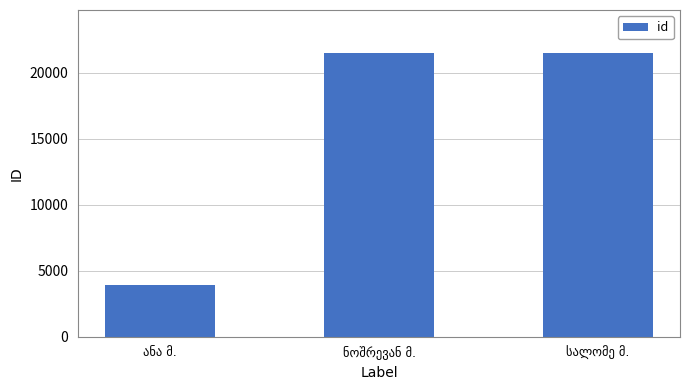

How many bars are there in total?

3